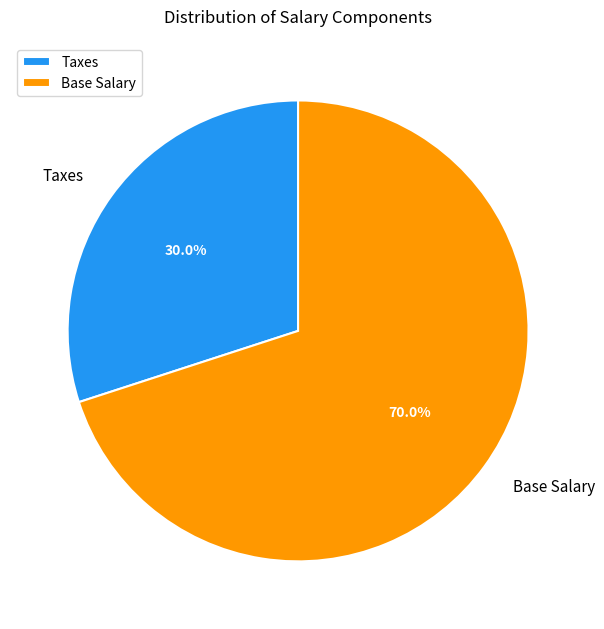

To the nearest percent, what is the average slice percentage?

50%